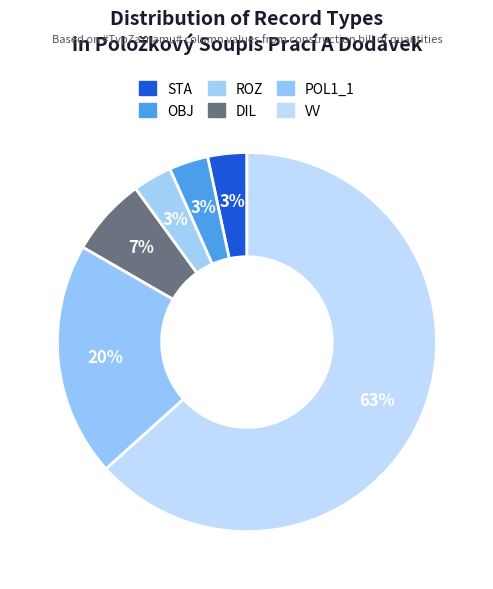

Rank the categories by value from highest to lowest.

VV, POL1_1, DIL, STA, OBJ, ROZ